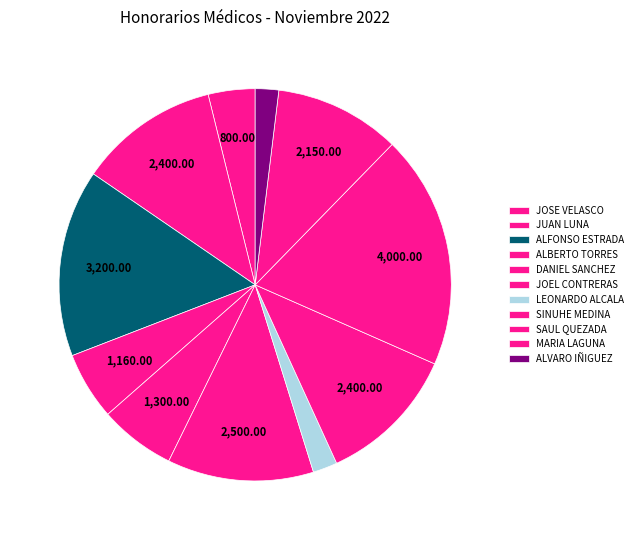

How many slices are in this pie chart?

11